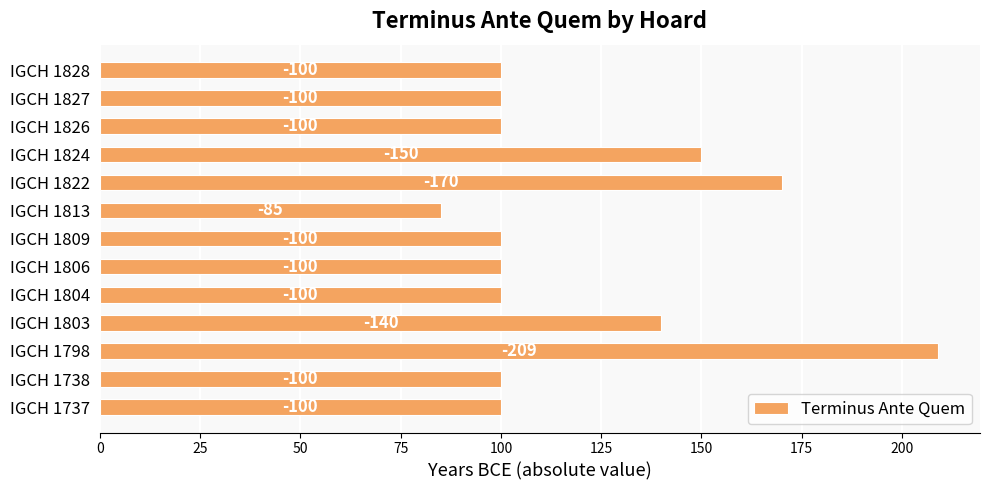

What is the maximum value shown in the chart?

209